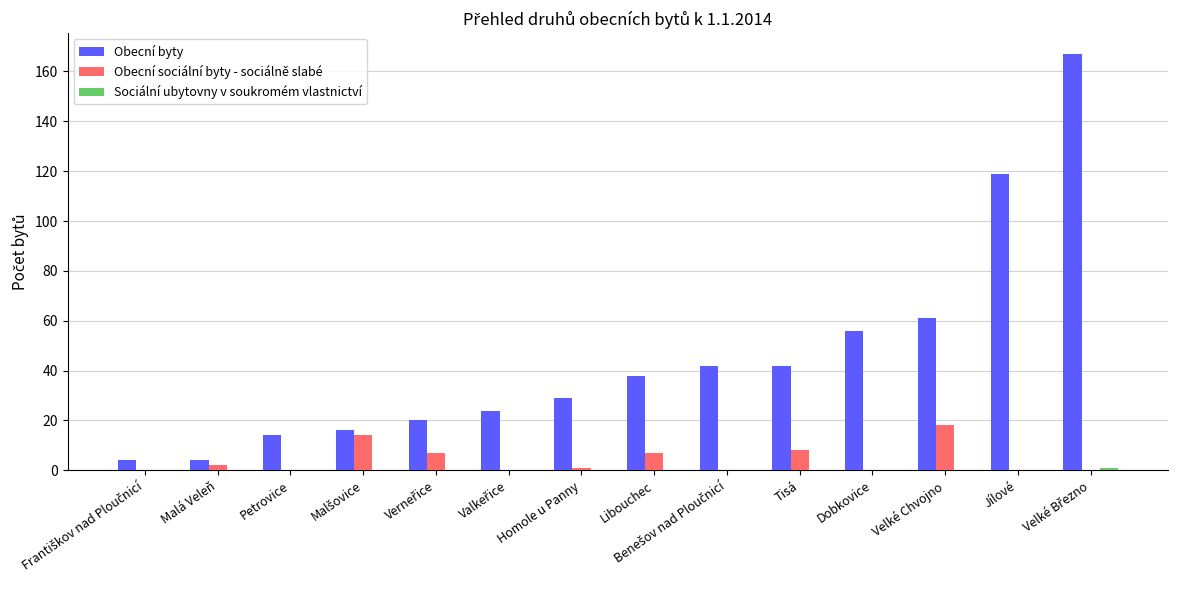

True or false: Obecní byty has a value of 98 at Dobkovice.

False